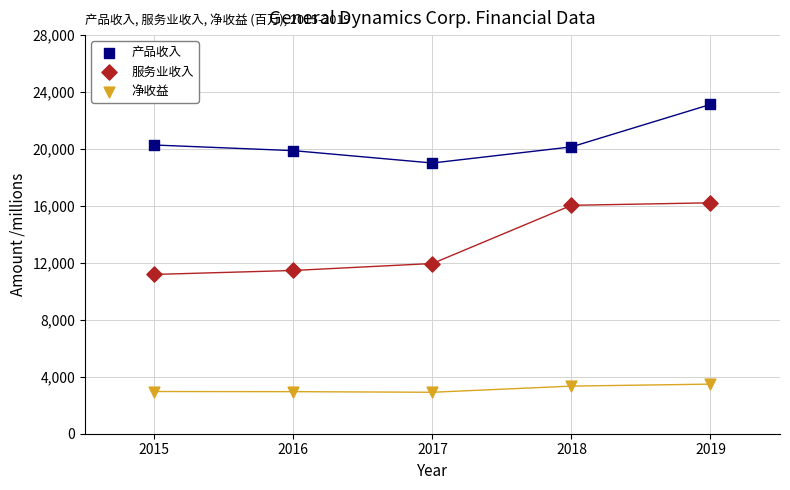

Across all data points, what is the range of X values (max minus min)?

4